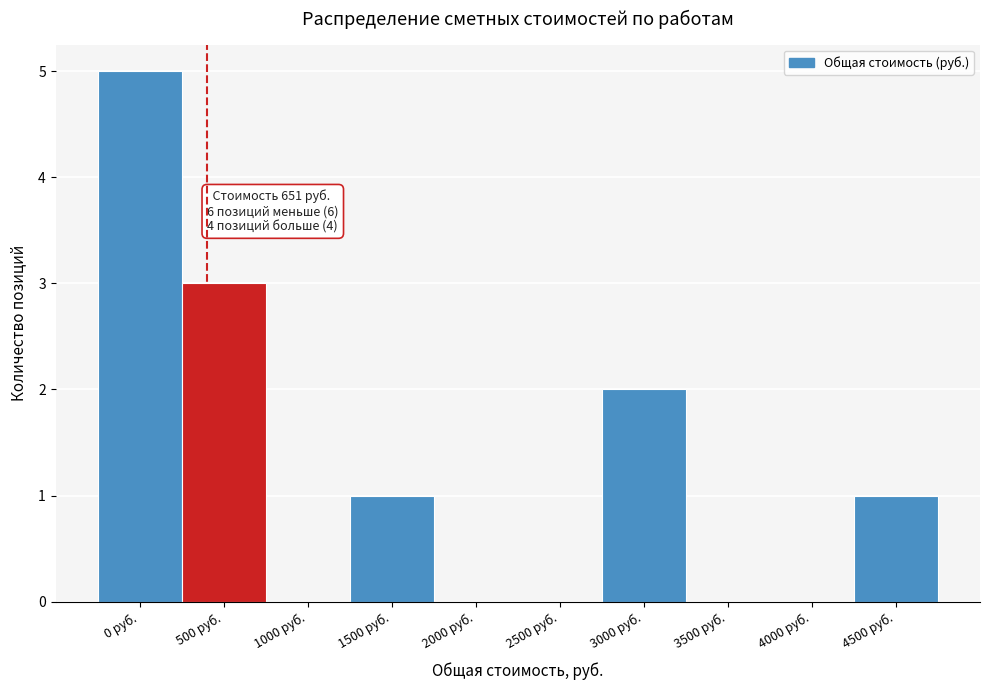

Reading left to right, what are all the values shown in this chart?

0 руб.=5	500 руб.=3	1000 руб.=0	1500 руб.=1	2000 руб.=0	2500 руб.=0	3000 руб.=2	3500 руб.=0	4000 руб.=0	4500 руб.=1